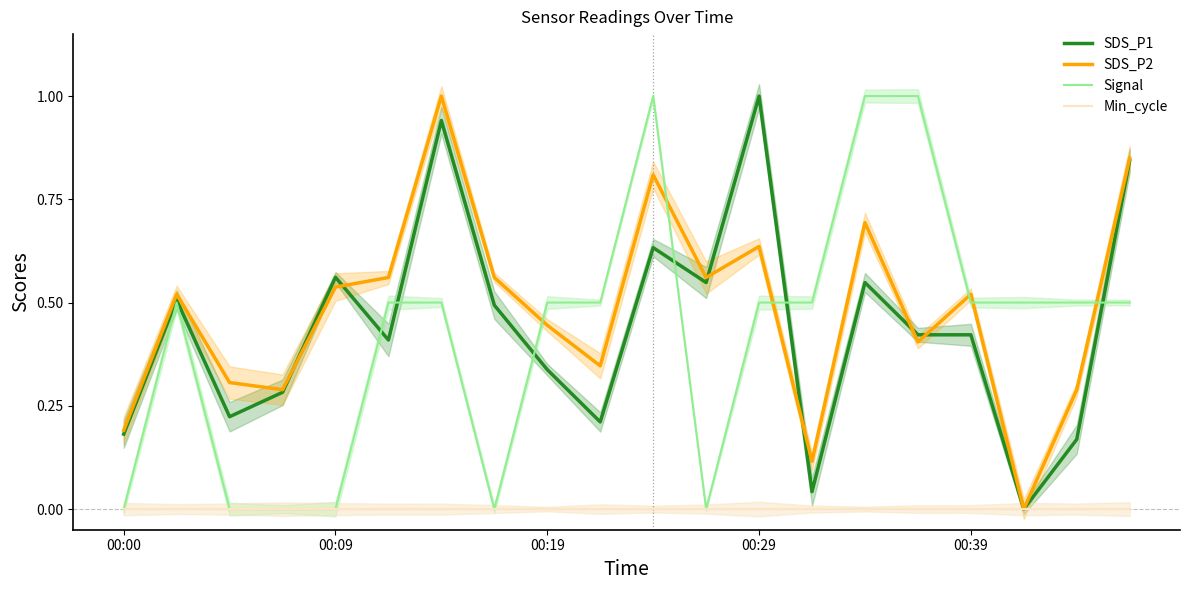

The value of SDS_P1 at 18 is 0.3. True or false?

False